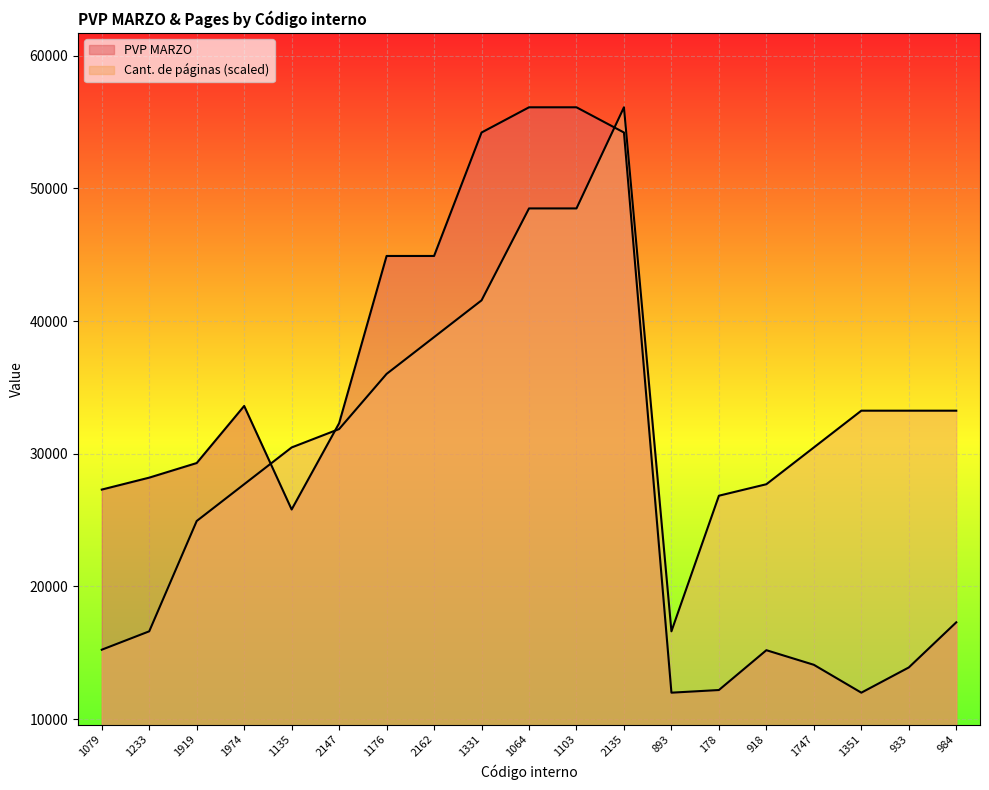

The PVP MARZO series shows 13900.0 at 933. True or false?

True